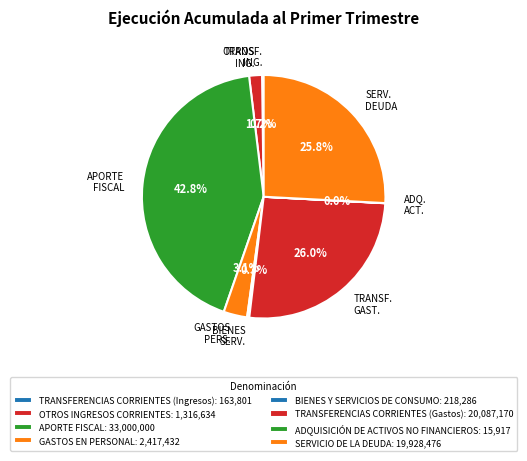

To the nearest percent, what percentage of the pie is SERVICIO DE LA DEUDA?

26%